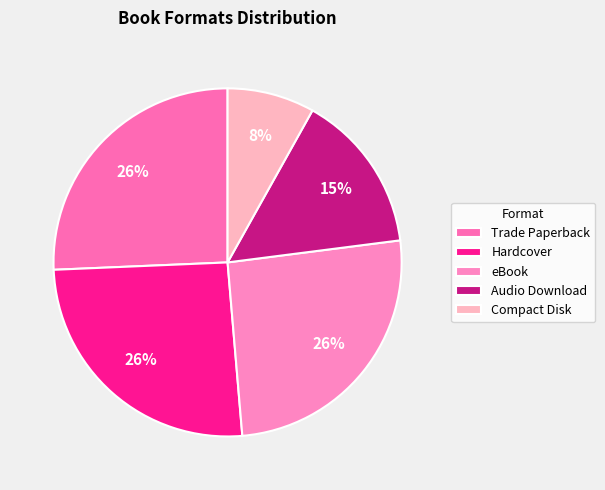

To the nearest percent, what portion does Audio Download represent?

15%